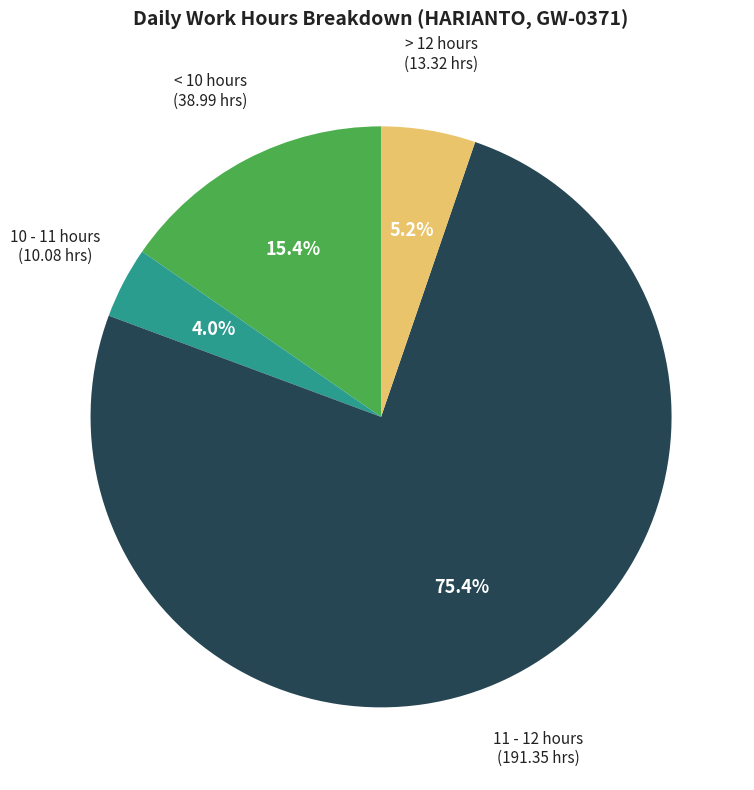

Is 11 - 12 hours the majority of the pie?

Yes